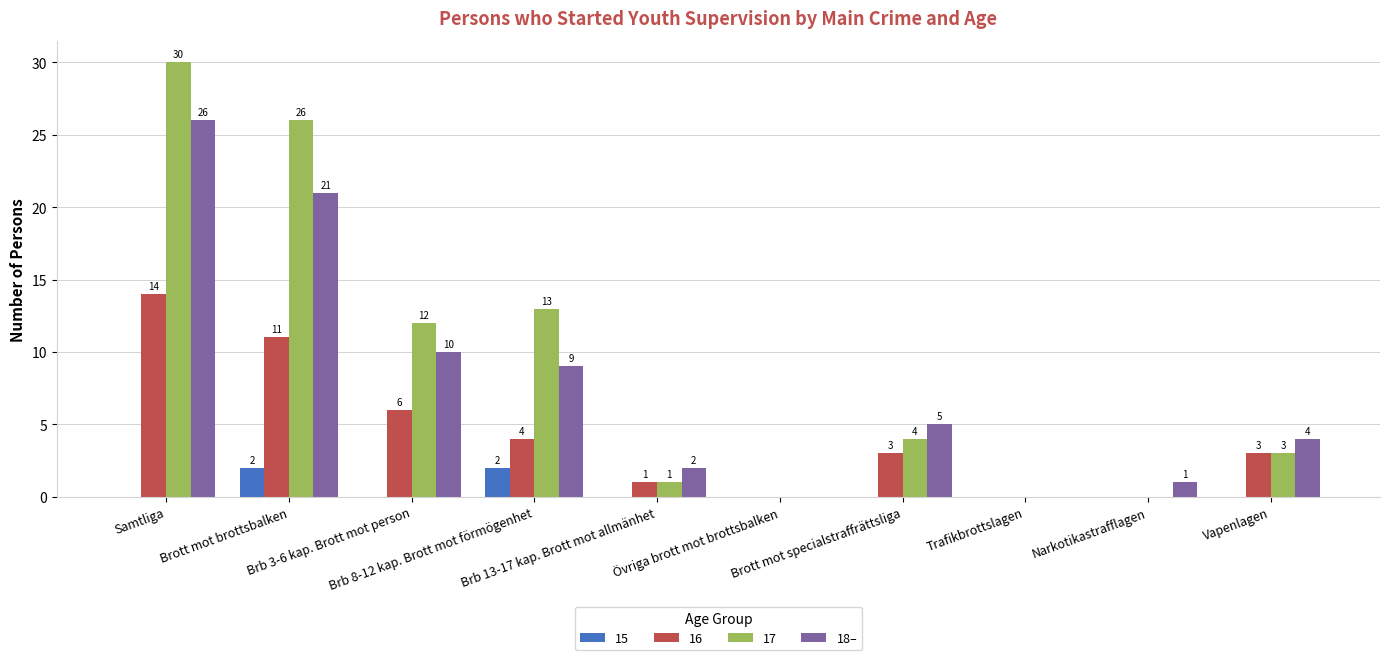

What is the sum of all 16 values?

42